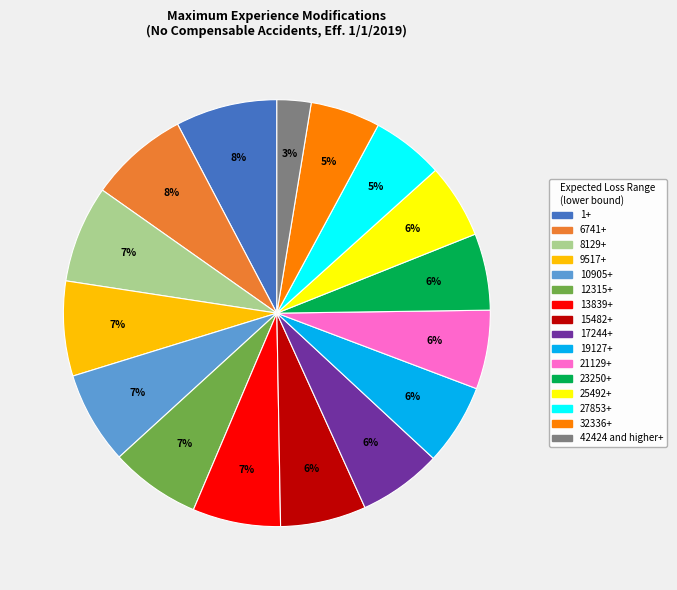

Which has a higher value, 1+ or 9517+?

1+